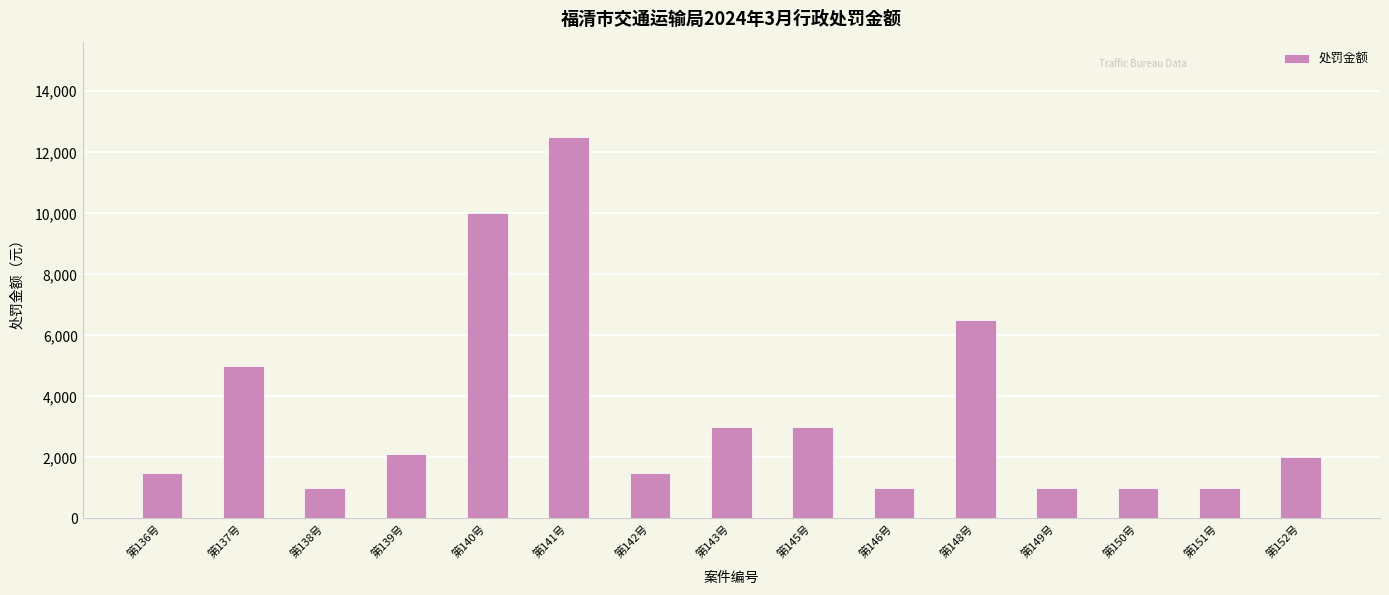

The value at 第140号 is 10000. True or false?

True